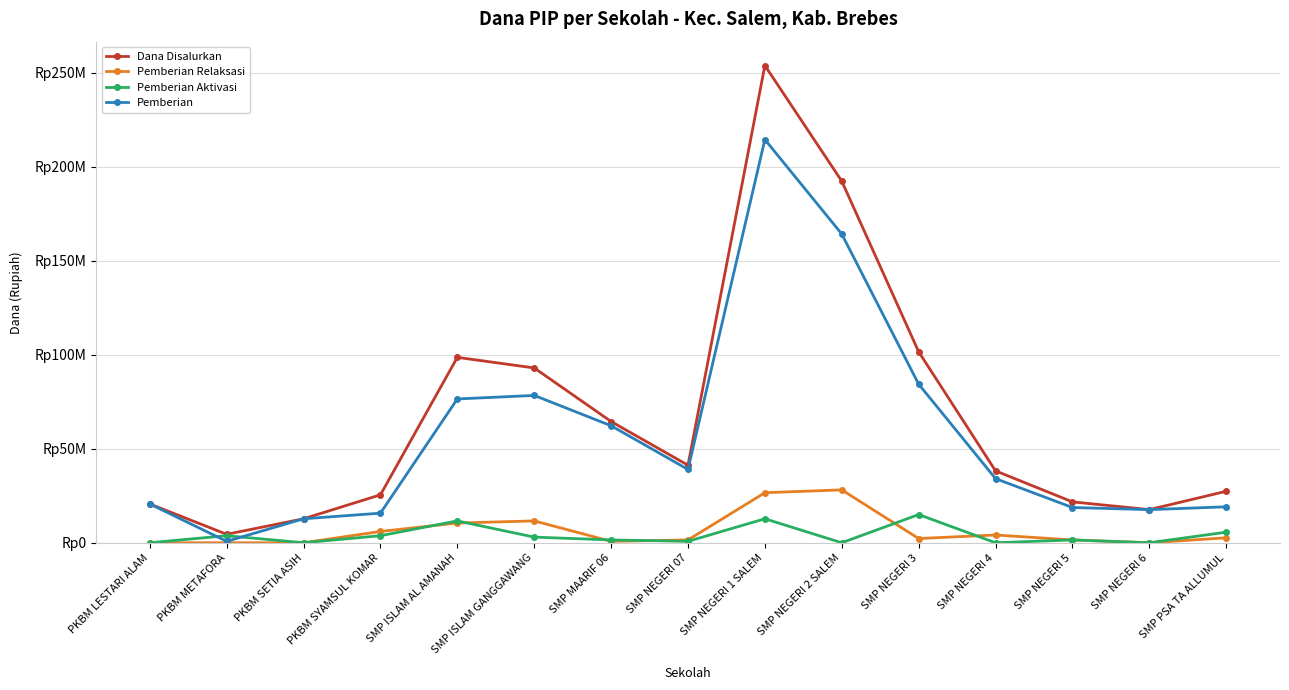

How many lines are shown in the chart?

4